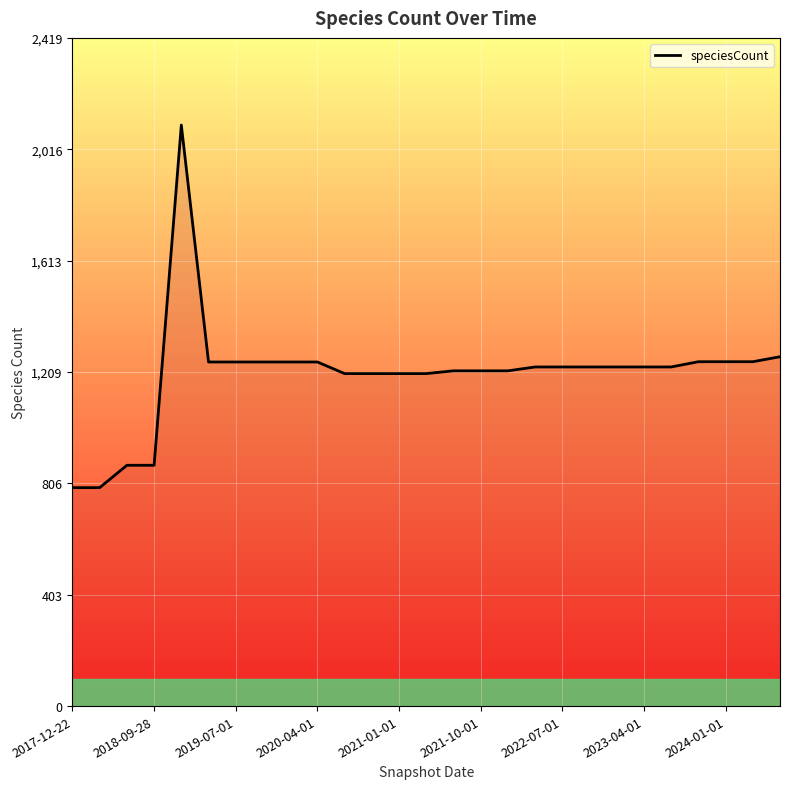

What is the minimum value shown in the chart?

791